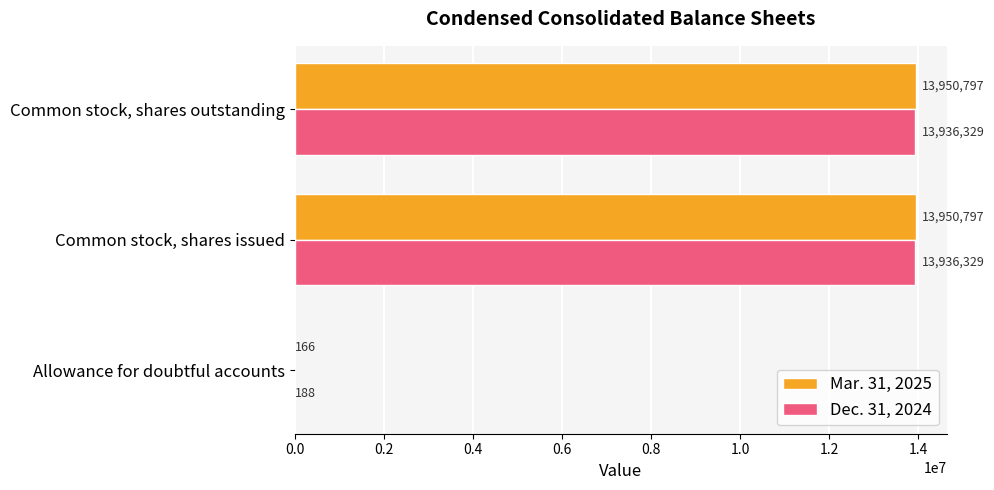

What is the total value across all series at Allowance for doubtful accounts?

354